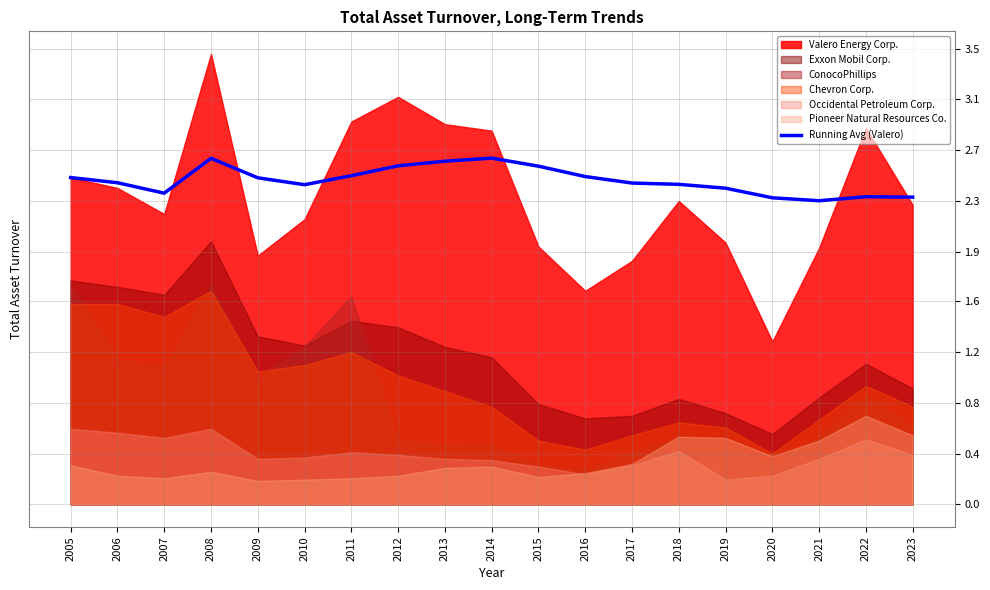

Reading left to right, list all the values displayed in this chart.

2.5	2.5	2.4	2.7	2.5	2.5	2.5	2.6	2.6	2.7	2.6	2.5	2.5	2.5	2.4	2.4	2.3	2.4	2.4